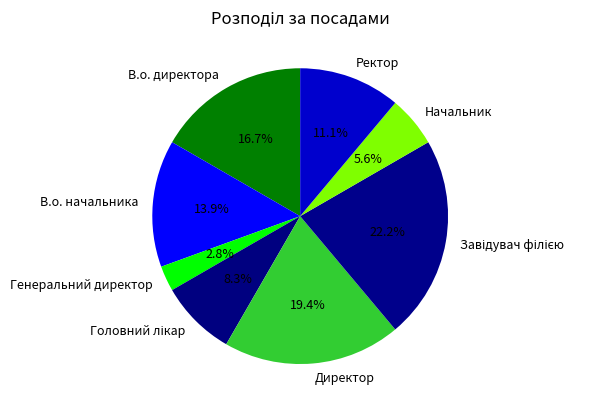

What is the smallest slice in the pie chart?

Генеральний директор